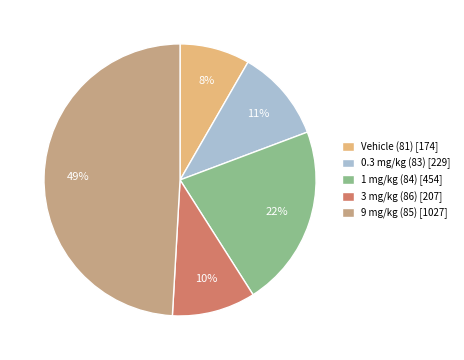

Between 0.3 mg/kg (83) and 1 mg/kg (84), which is larger?

1 mg/kg (84)